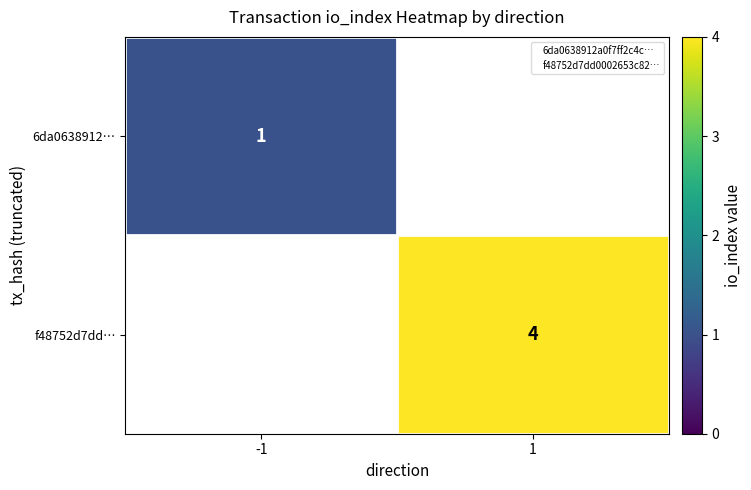

Between -1 and 1, which is larger?

1